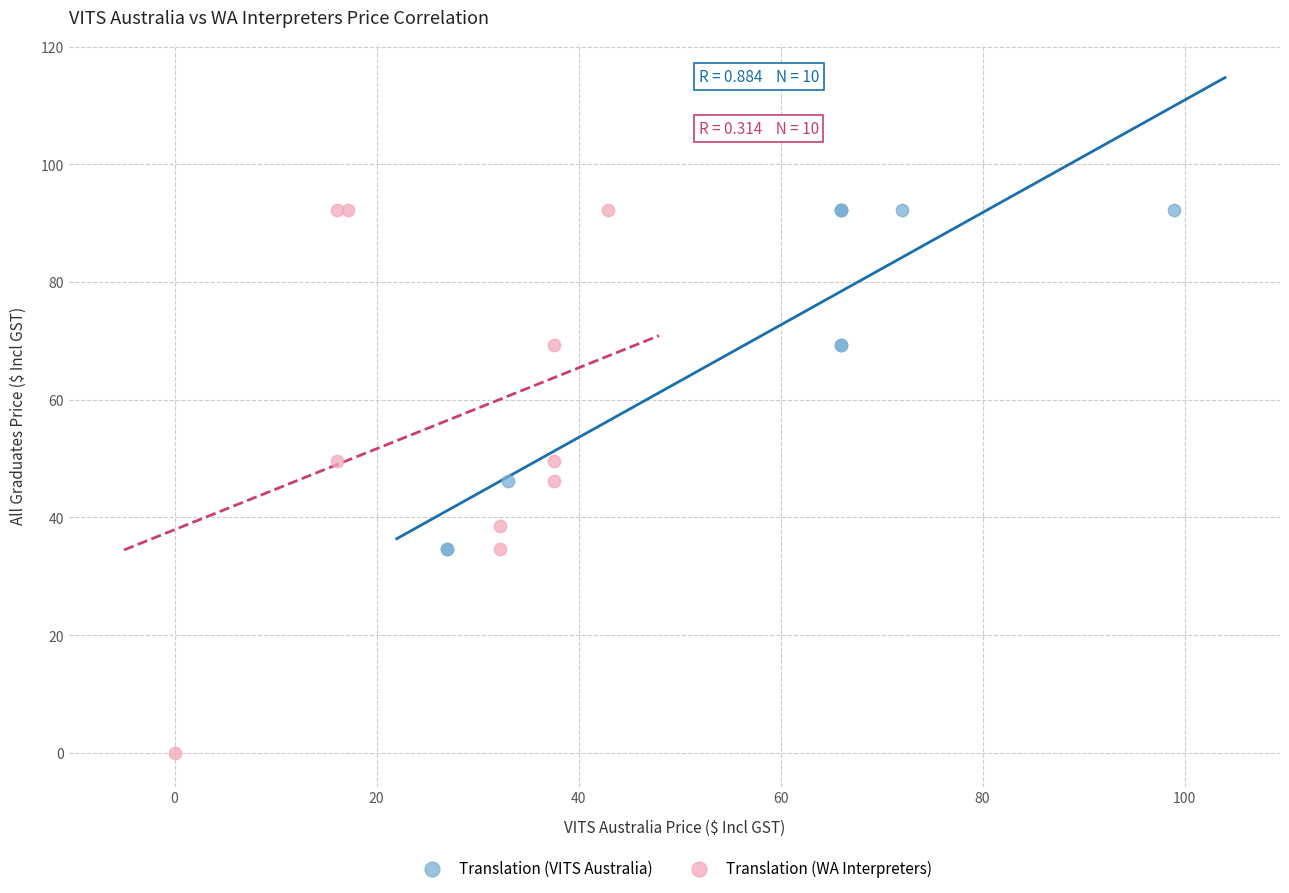

What are all the series names shown in the legend?

Translation (VITS Australia), Translation (WA Interpreters)